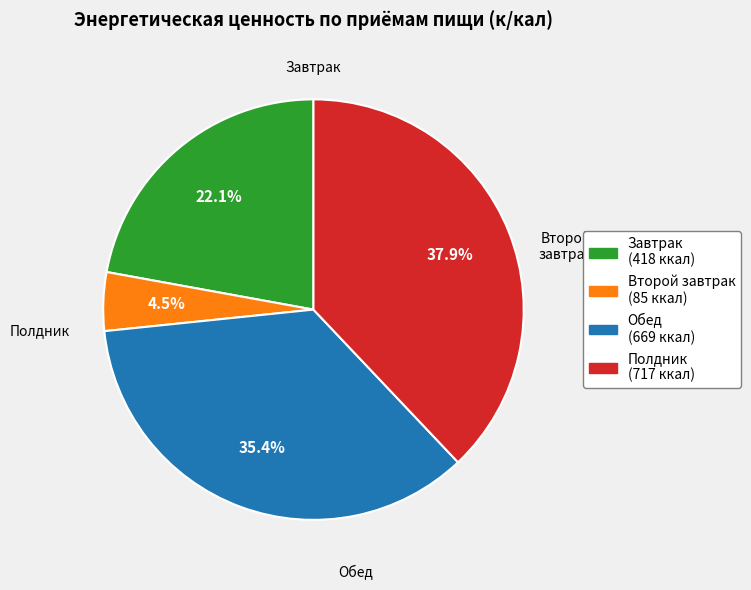

Rank the categories by value from highest to lowest.

Полдник, Обед, Завтрак, Второй завтрак